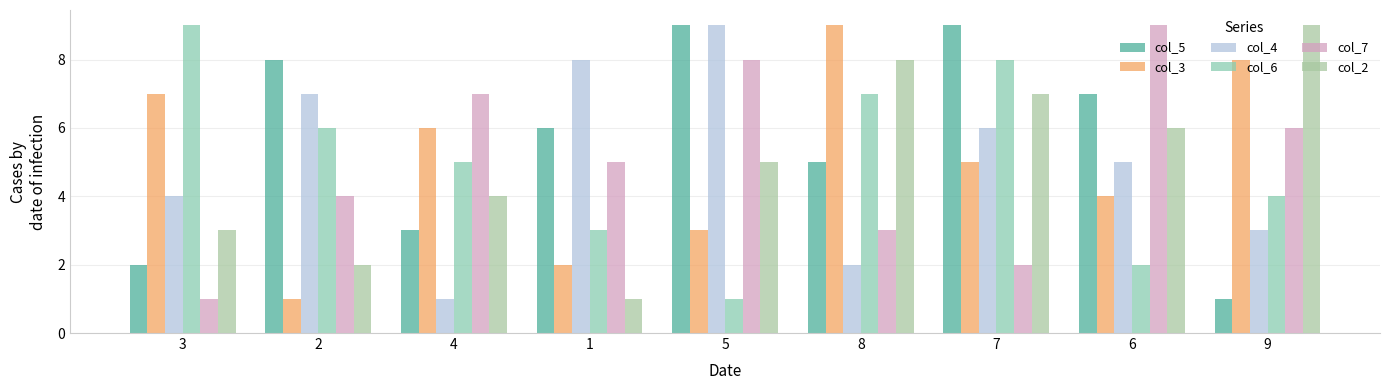

At which category is the sum across all series the highest?

7